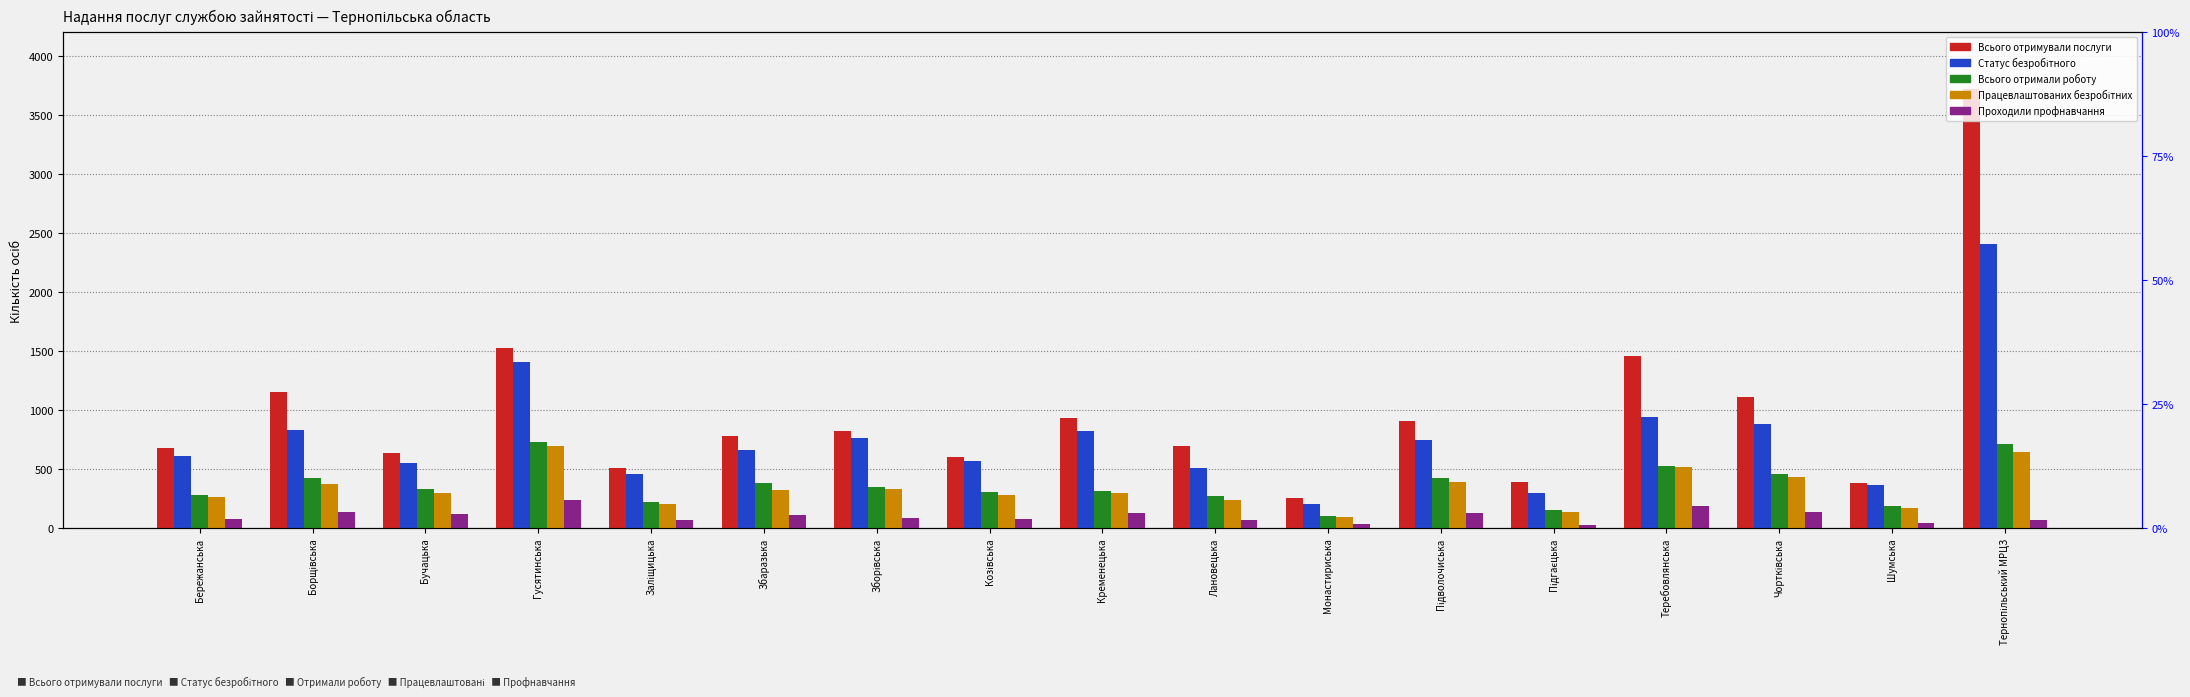

True or false: Проходили профнавчання has a value of 31 at Борщівська.

False